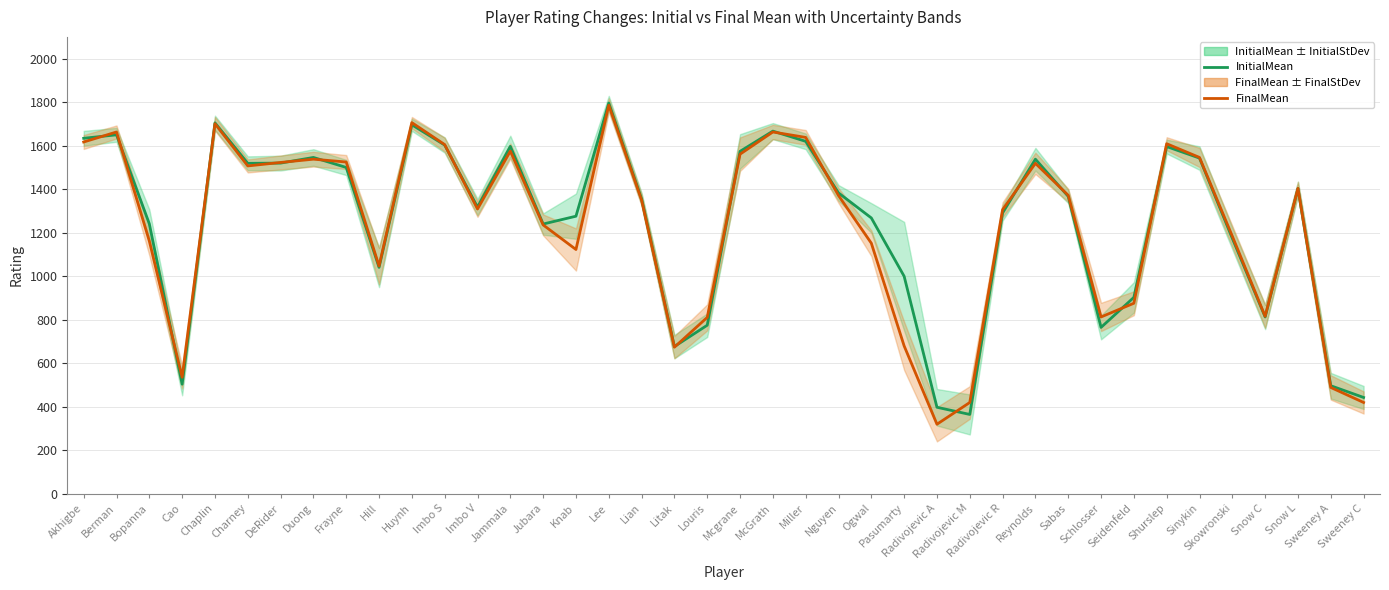

Is it true that InitialMean equals 504 at Cao?

True